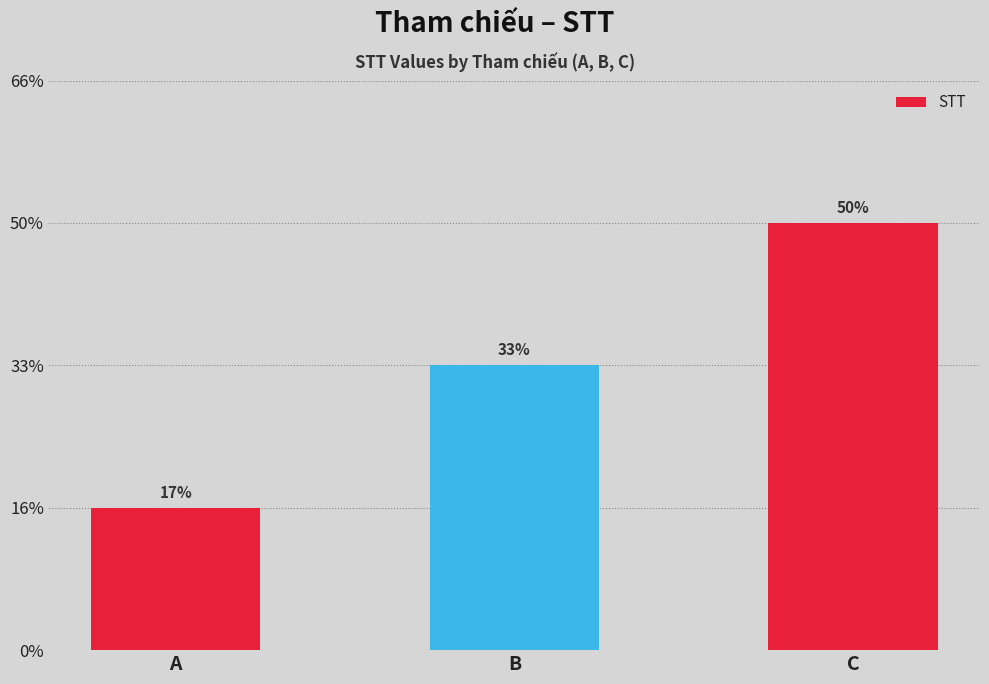

Approximately how many times larger is the value at C compared to A?

3.0